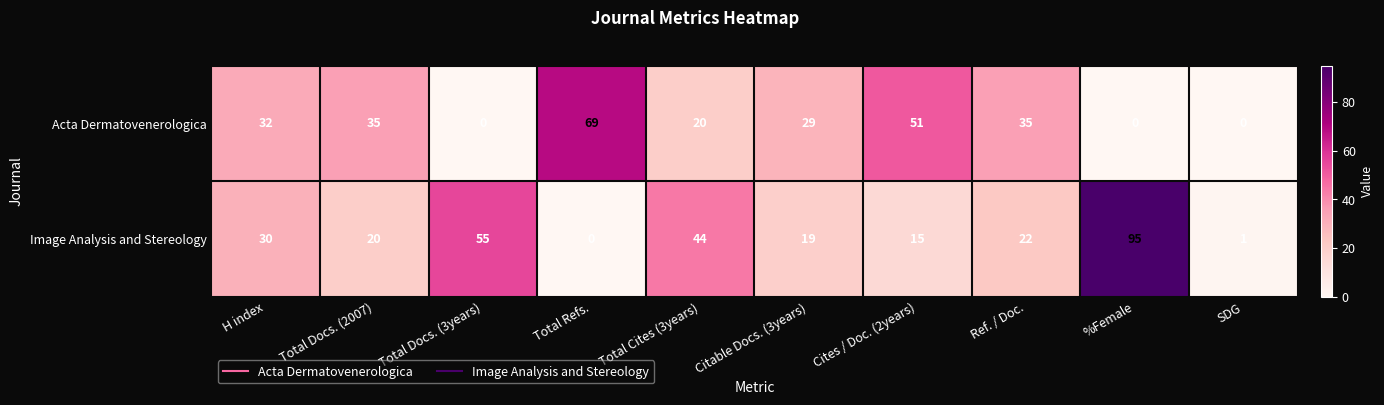

The Acta Dermatovenerologica series shows 41 at %Female. True or false?

False